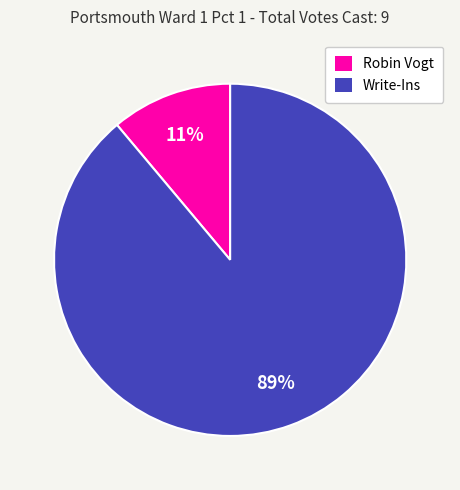

Combined, do Write-Ins and Robin Vogt account for over 50%?

Yes